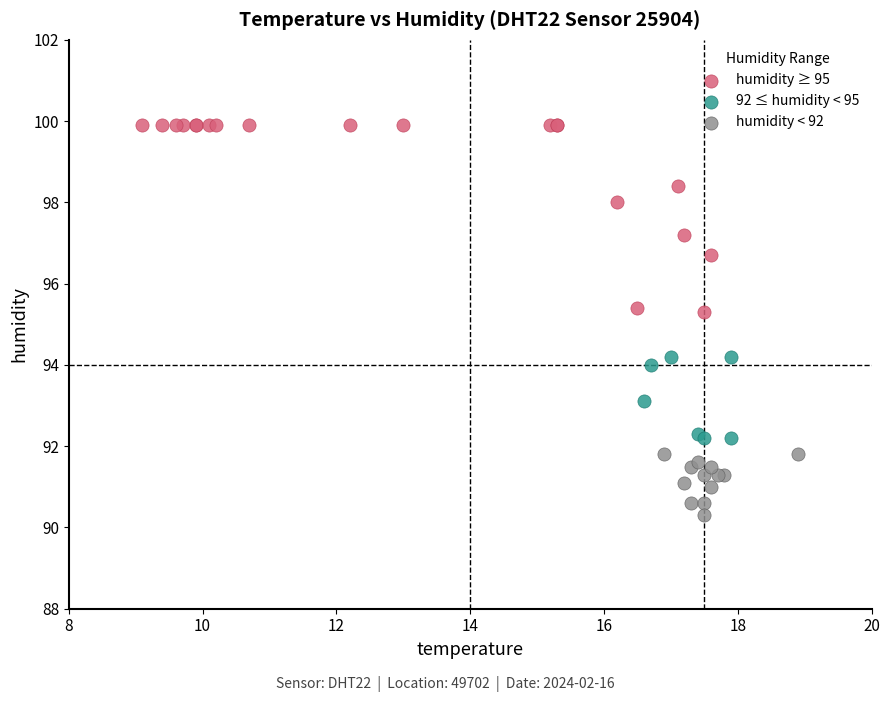

Which series contains the highest Y value?

humidity ≥ 95